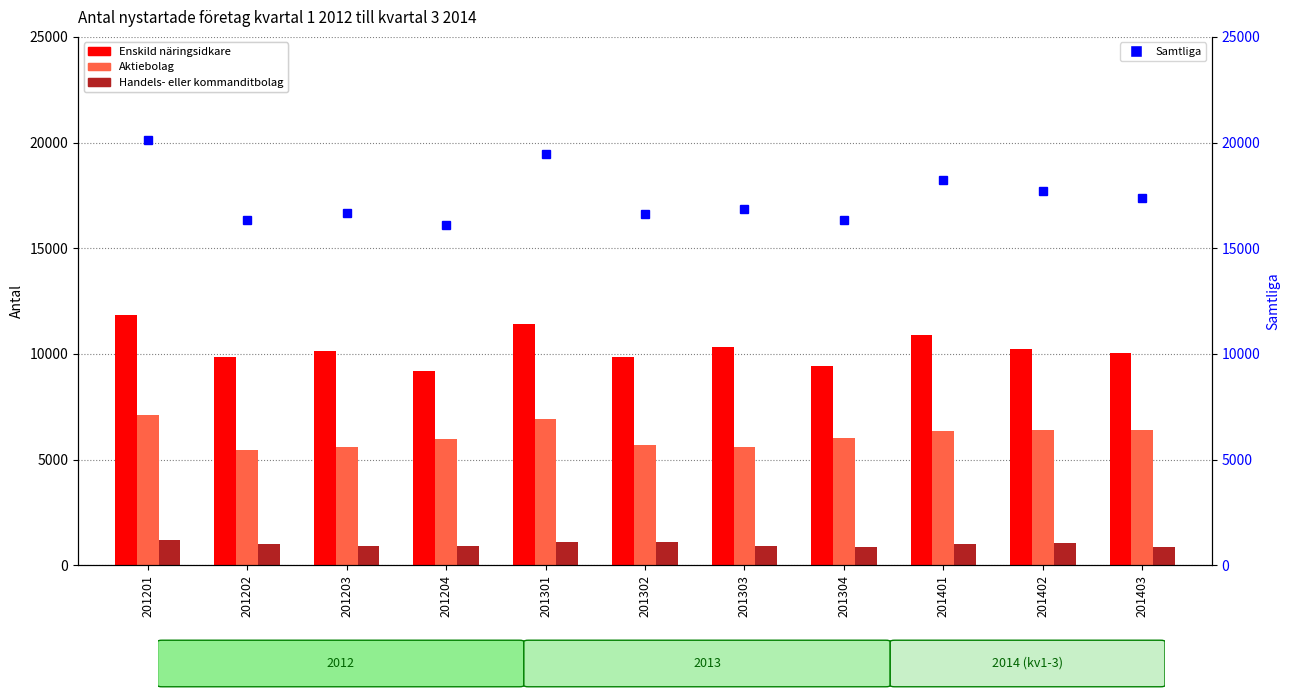

Reading left to right, what are all the values shown in this chart?

Enskild näringsidkare: 11836	9863	10131	9185	11395	9848	10335	9452	10887	10248	10059
Aktiebolag: 7100	5477	5596	5986	6918	5671	5613	6009	6366	6403	6414
Handels- eller kommanditbolag: 1181	1002	928	931	1125	1078	927	871	984	1047	882
Samtliga: 20117	16342	16655	16102	19438	16597	16875	16332	18237	17698	17355